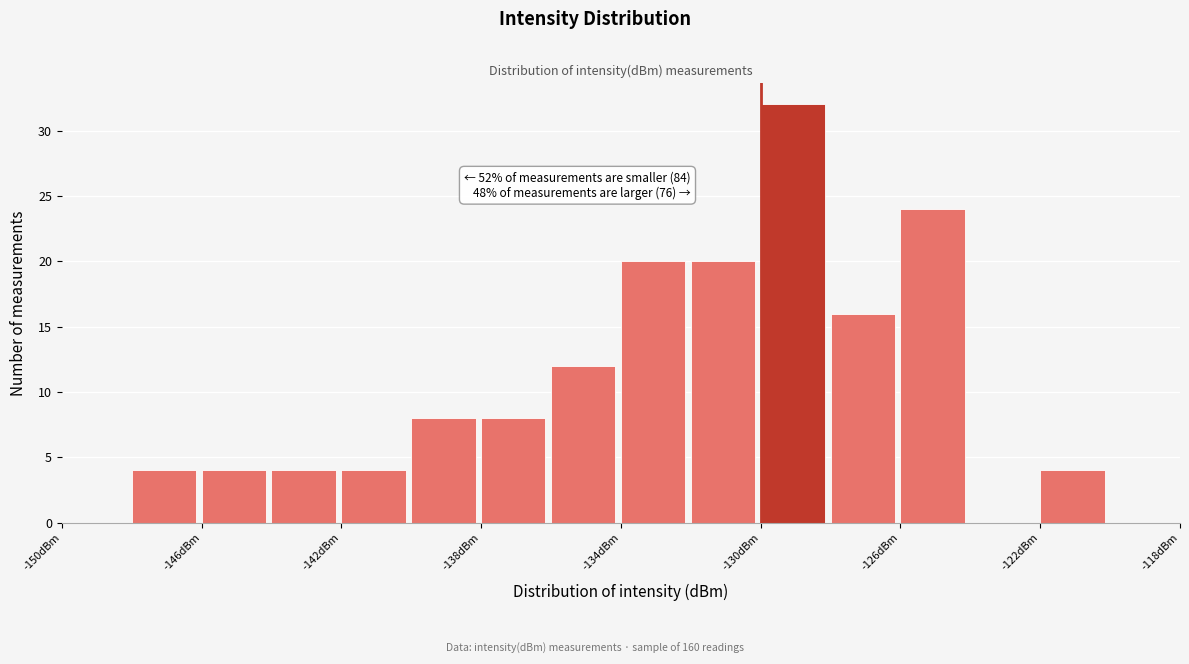

Over which range of the x-axis is the bar tallest?

-130 to -128